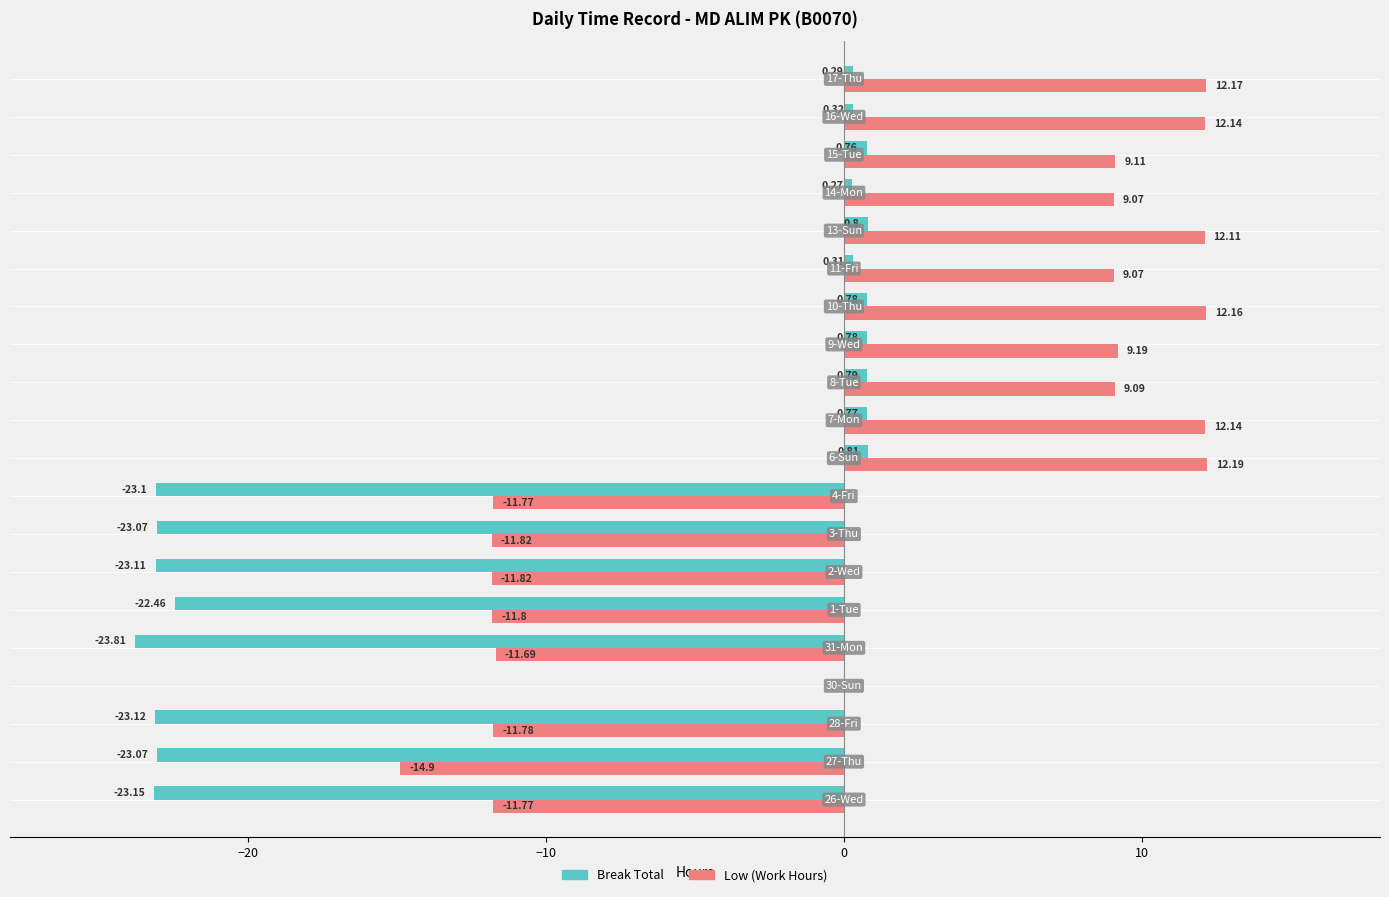

How many values in the Low (Work Hours) series exceed 9?

11